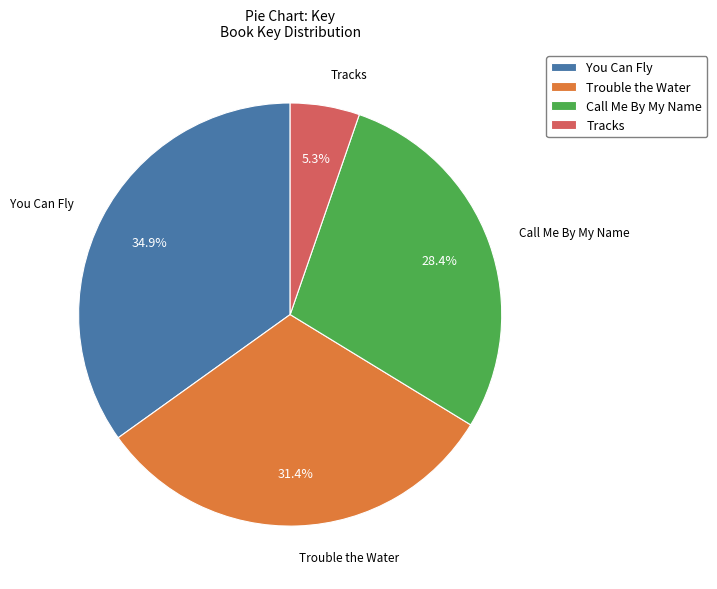

To the nearest percent, what is the difference between the Trouble the Water and You Can Fly slice percentages?

4%